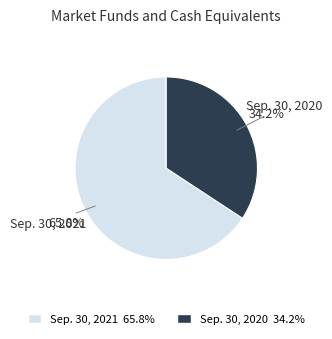

What is the majority slice?

Sep. 30, 2021